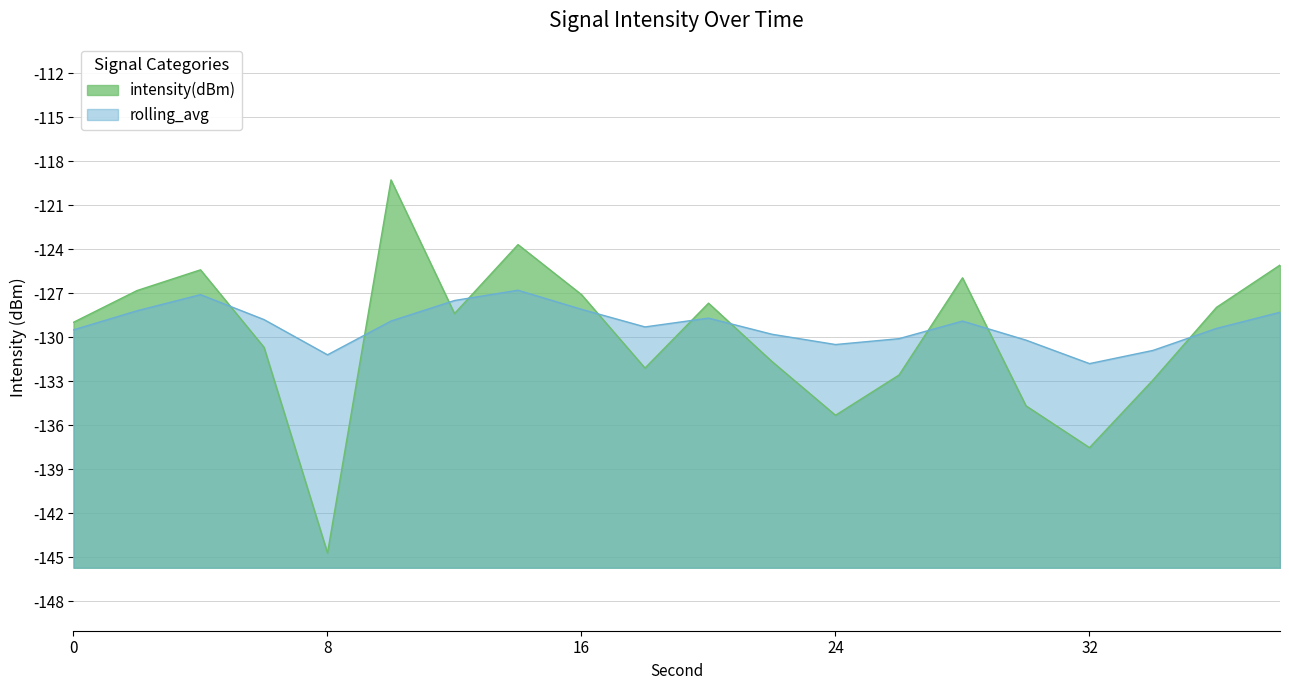

At which category is the sum across all series the highest?

10